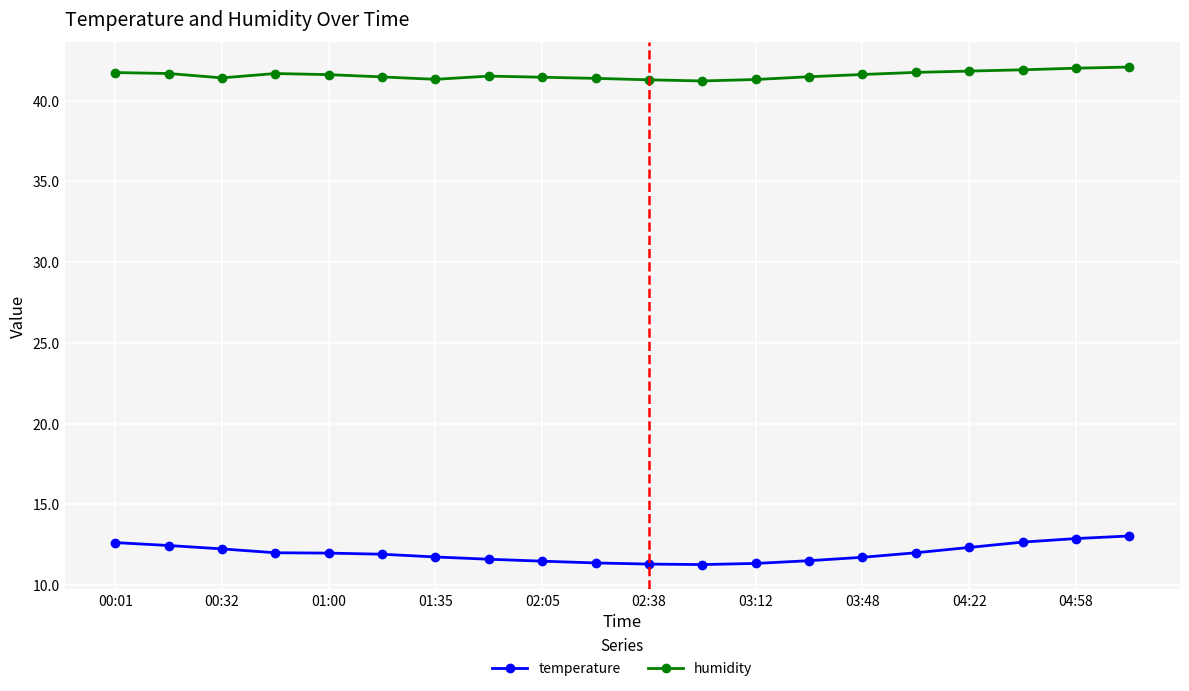

At how many categories does at least one series exceed 28?

20